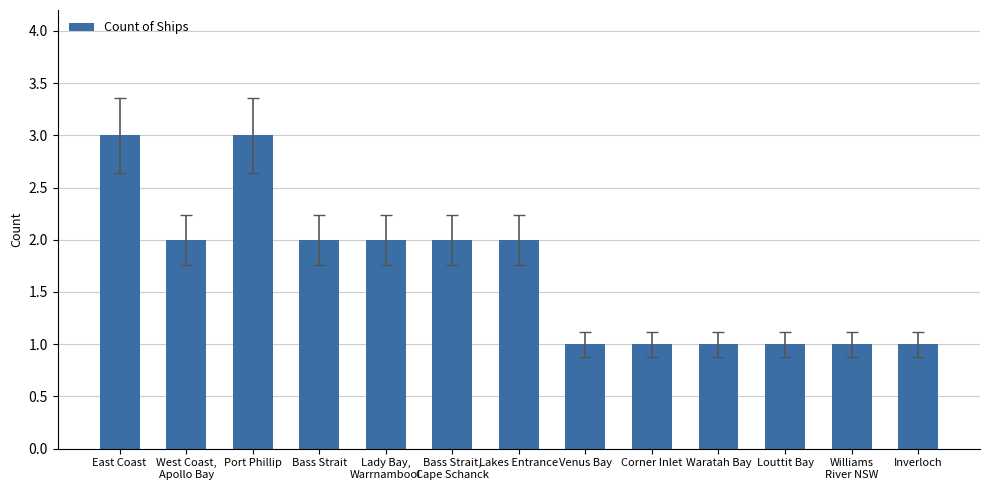

What is the maximum value shown in the chart?

3